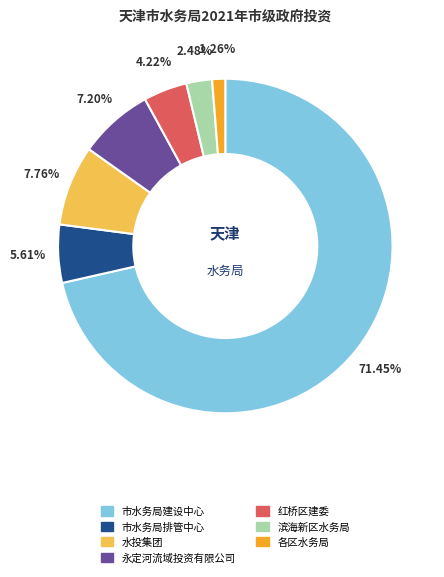

Which category has the smallest portion of the pie?

各区水务局